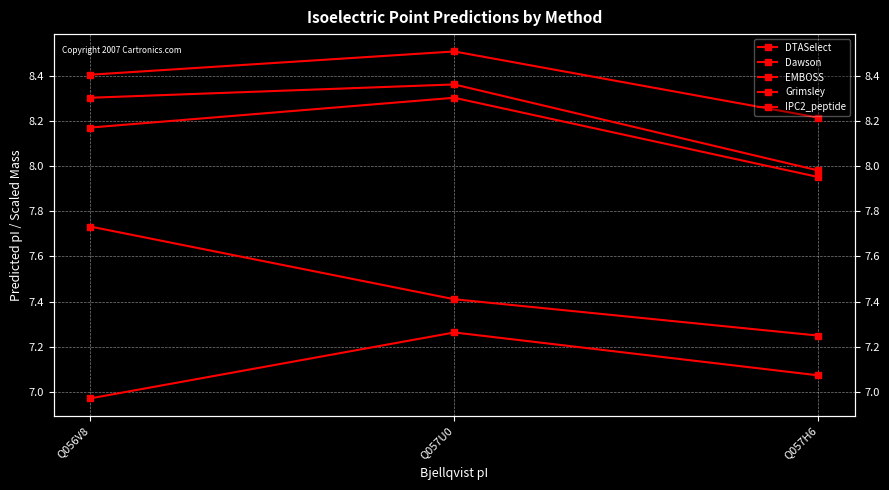

Rank the categories by EMBOSS value from highest to lowest.

Q057U0, Q056V8, Q057H6